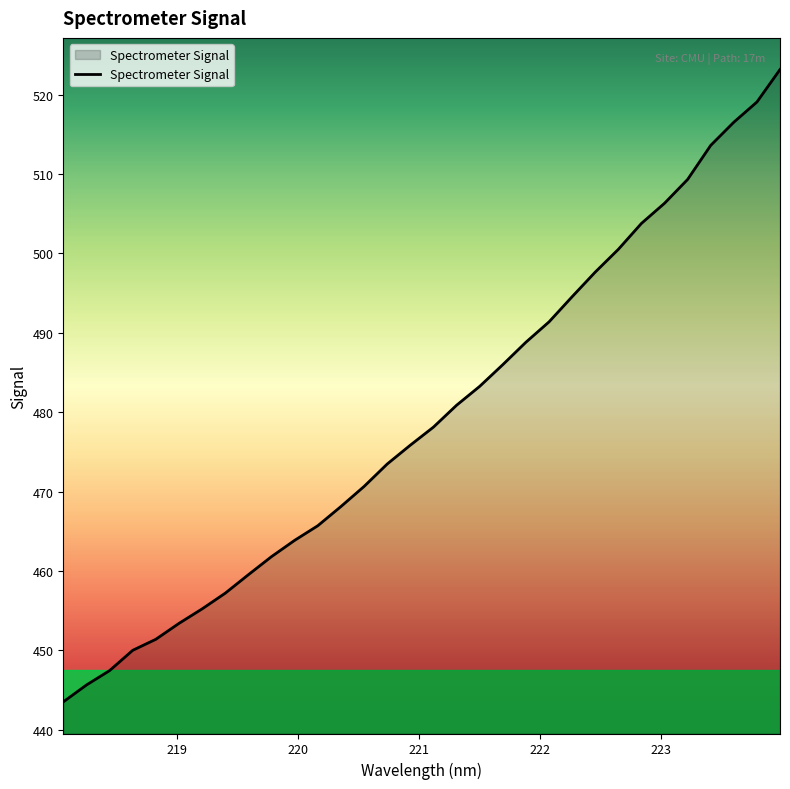

What is the maximum value shown in the chart?

523.2